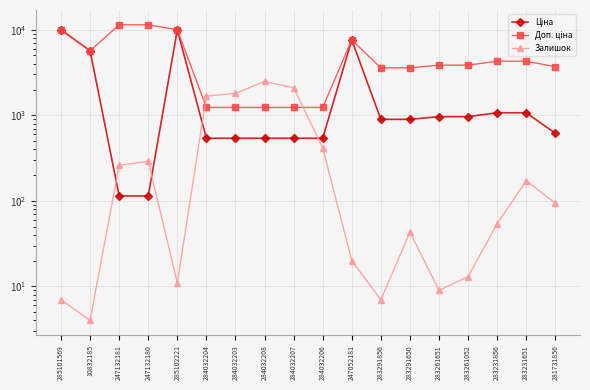

Where is Залишок nearest to the value 1243?

284032204